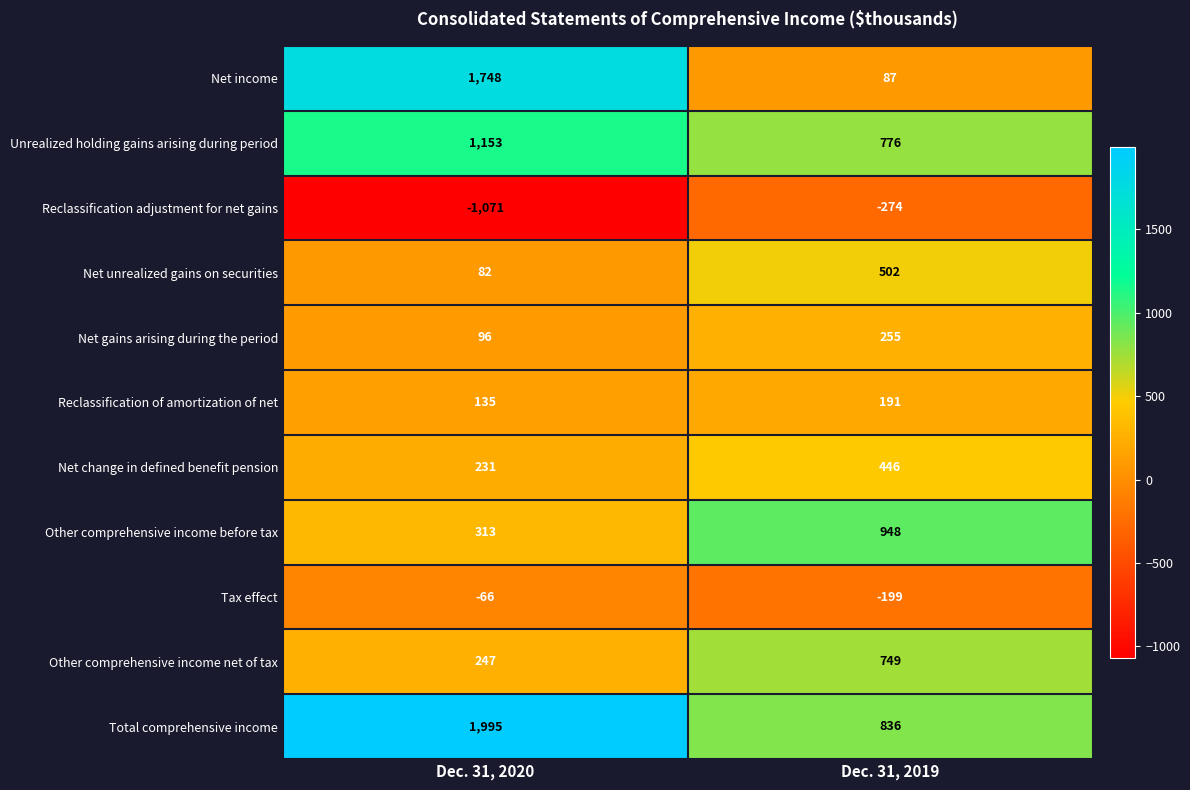

What is the difference between the maximum and minimum values in the Net change in defined benefit pension series?

215